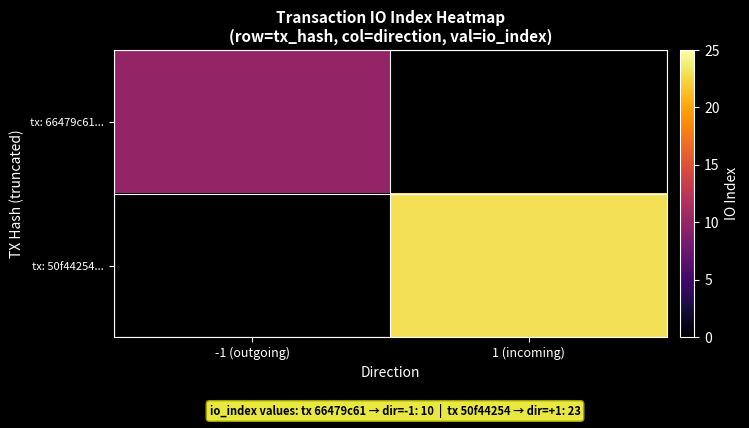

True or false: tx: 50f44254... has a value of 23.0 at 1 (incoming).

True